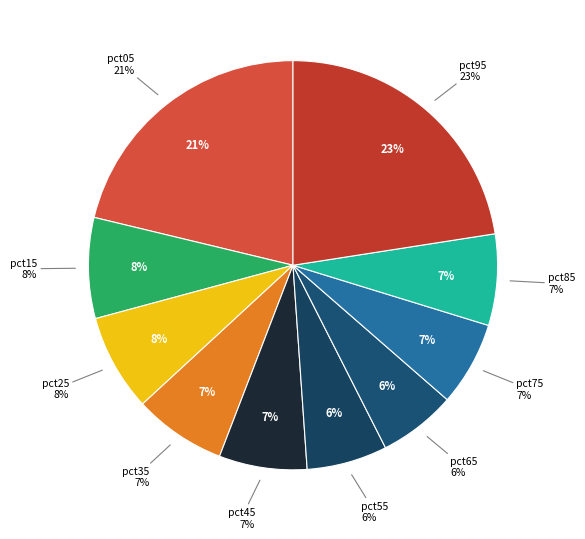

Which slice is the smallest?

pct65